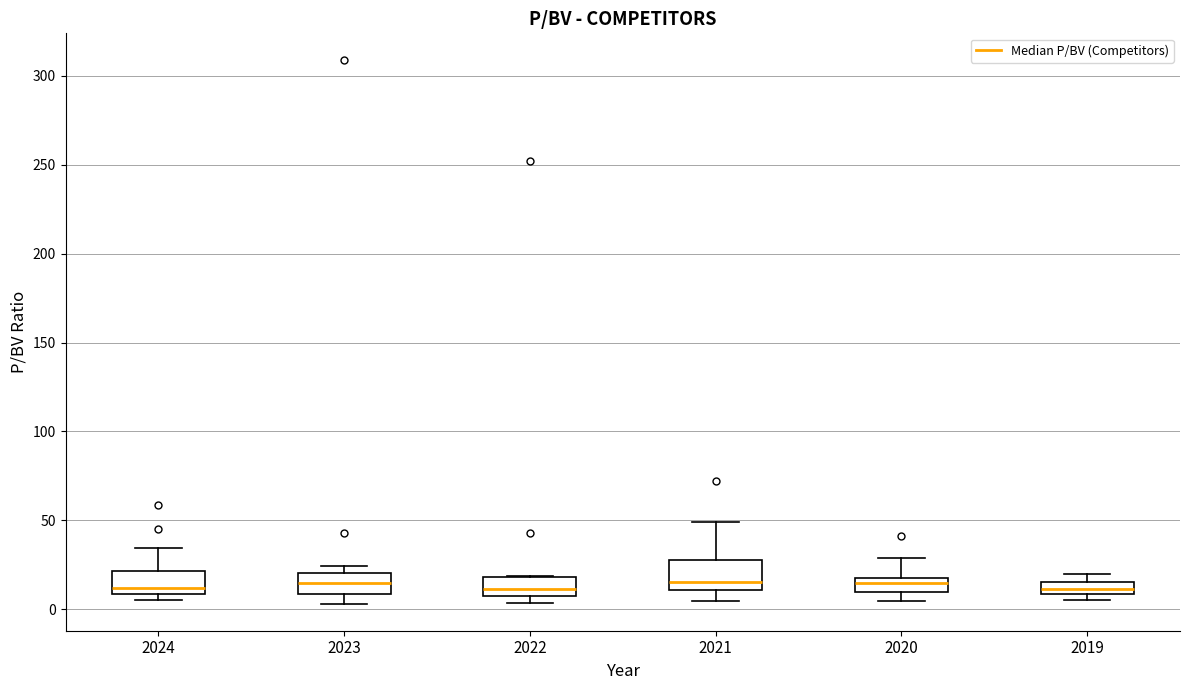

Where is the upper edge of the box at x = 2022 on the y-axis? The values are not printed on the chart, so give them approximately, as read against the axis.

20